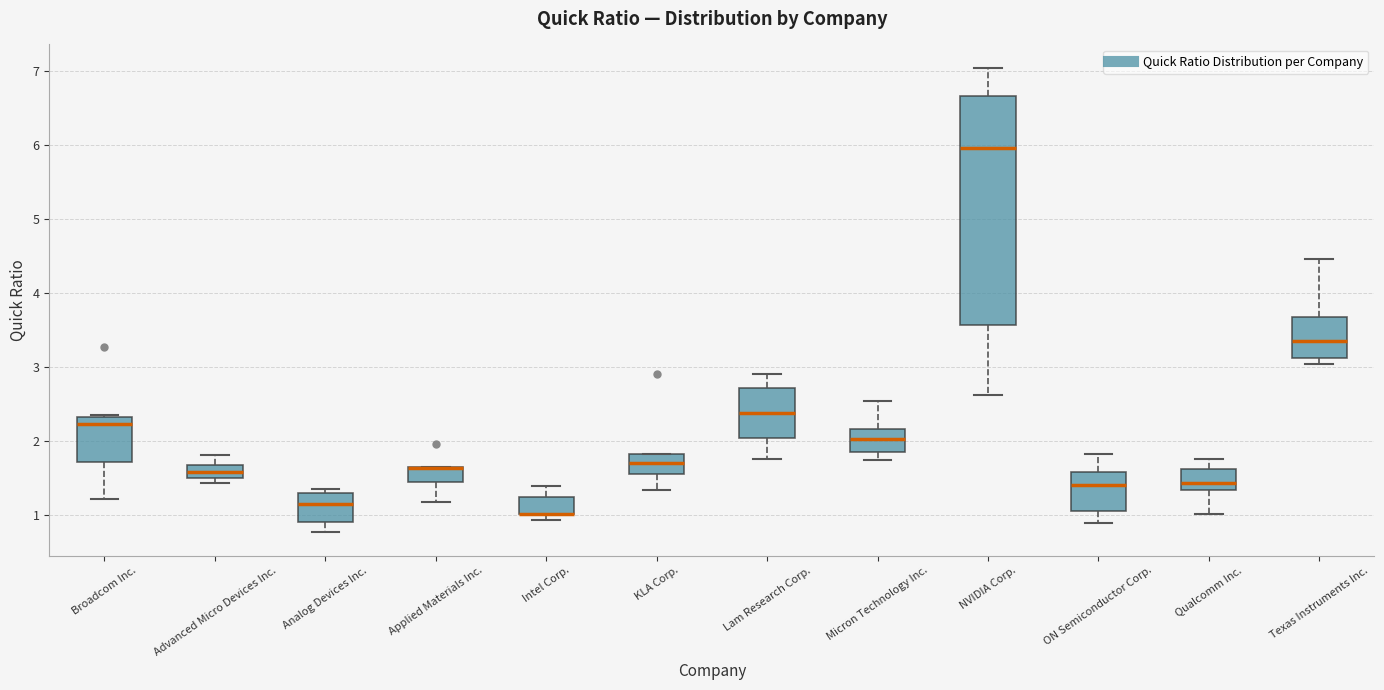

Where does the lower whisker of the box for ON Semiconductor Corp. end on the y-axis? The values are not printed on the chart, so give them approximately, as read against the axis.

0.9